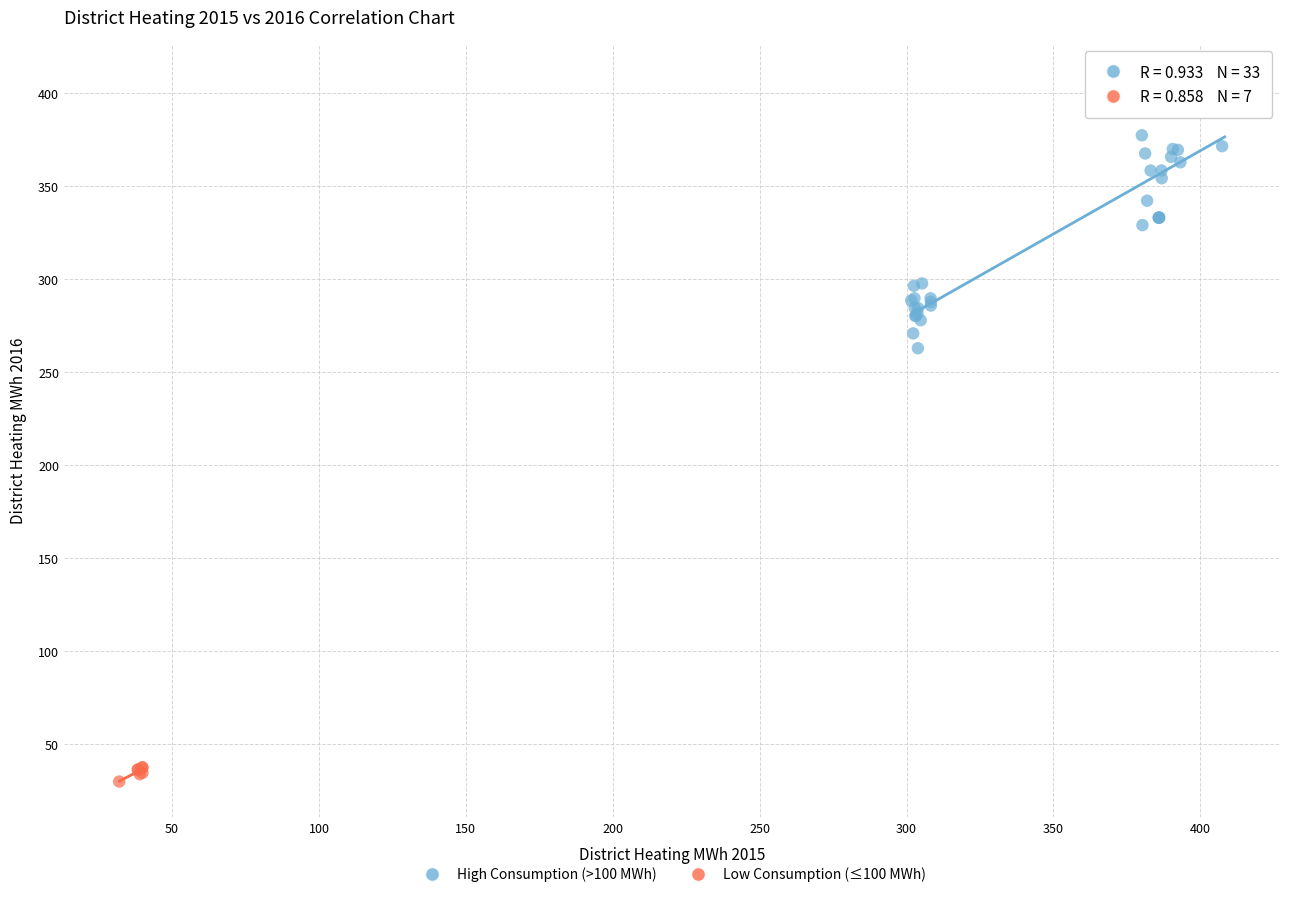

Which series reaches the minimum Y coordinate?

Low Consumption (≤100 MWh)